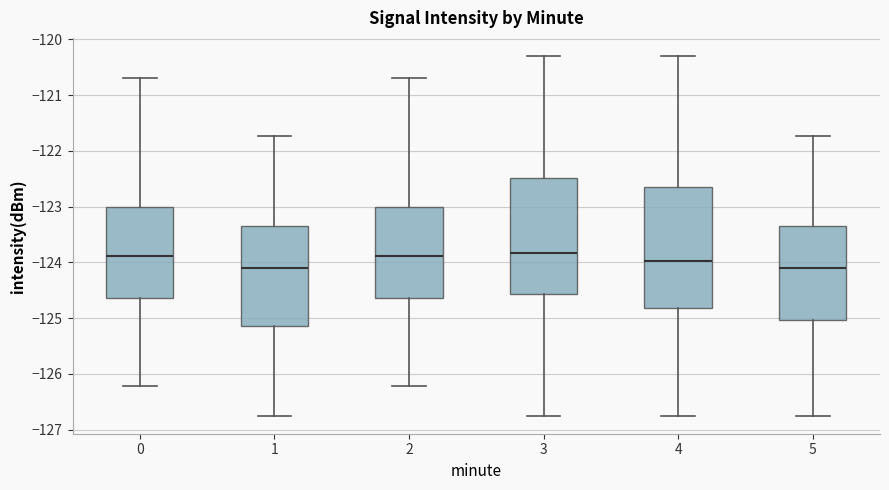

Reading left to right, transcribe this box plot: for each box, give where its median line is, the range the box spans, and where its two whiskers end, as read against the y-axis. The values are not printed on the chart, so give them approximately, as read against the axis.

0: median -123.9, box -124.6 to -123.0, whiskers -126.2 to -120.7
1: median -124.1, box -125.1 to -123.4, whiskers -126.8 to -121.7
2: median -123.9, box -124.6 to -123.0, whiskers -126.2 to -120.7
3: median -123.8, box -124.6 to -122.5, whiskers -126.8 to -120.3
4: median -124.0, box -124.8 to -122.7, whiskers -126.8 to -120.3
5: median -124.1, box -125.0 to -123.4, whiskers -126.8 to -121.7